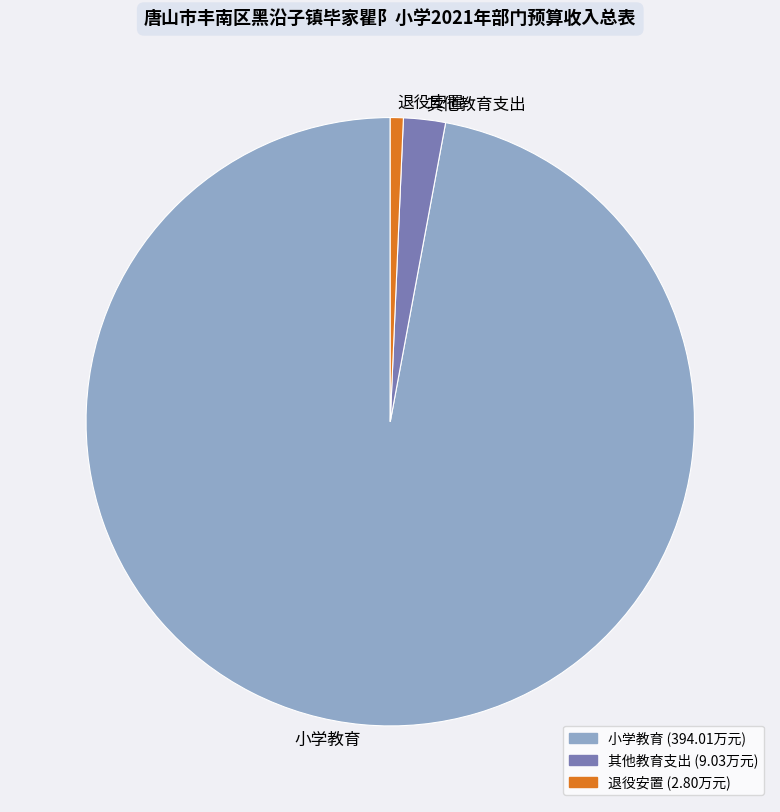

Which has a higher value, 退役安置 or 小学教育?

小学教育